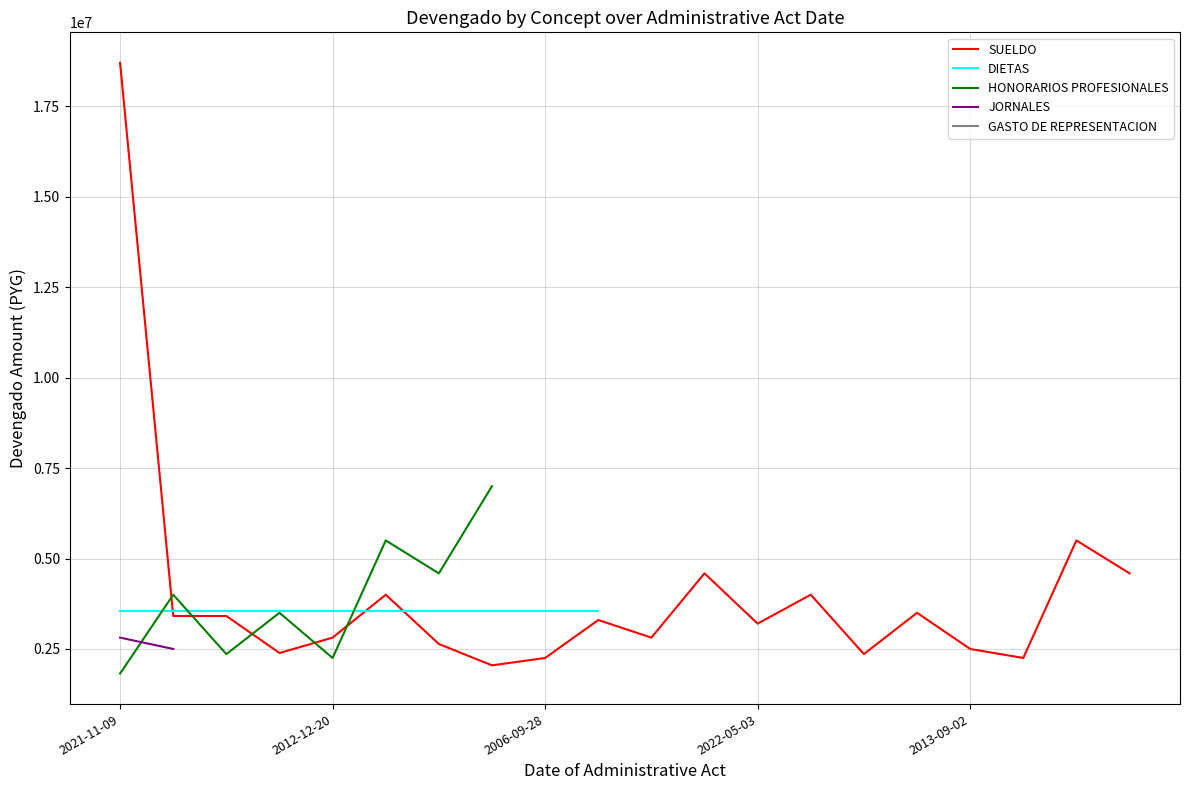

At which label does SUELDO reach its minimum?

7